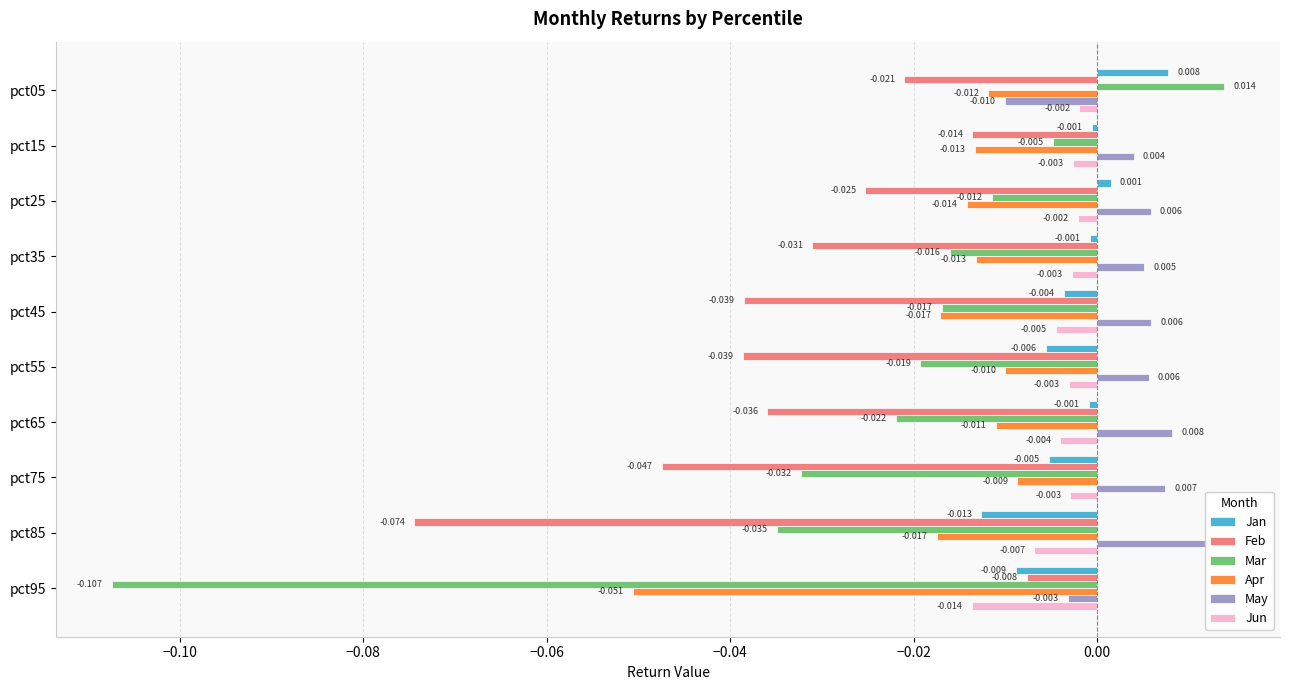

Is it true that Jan equals -0.0 at pct85?

False